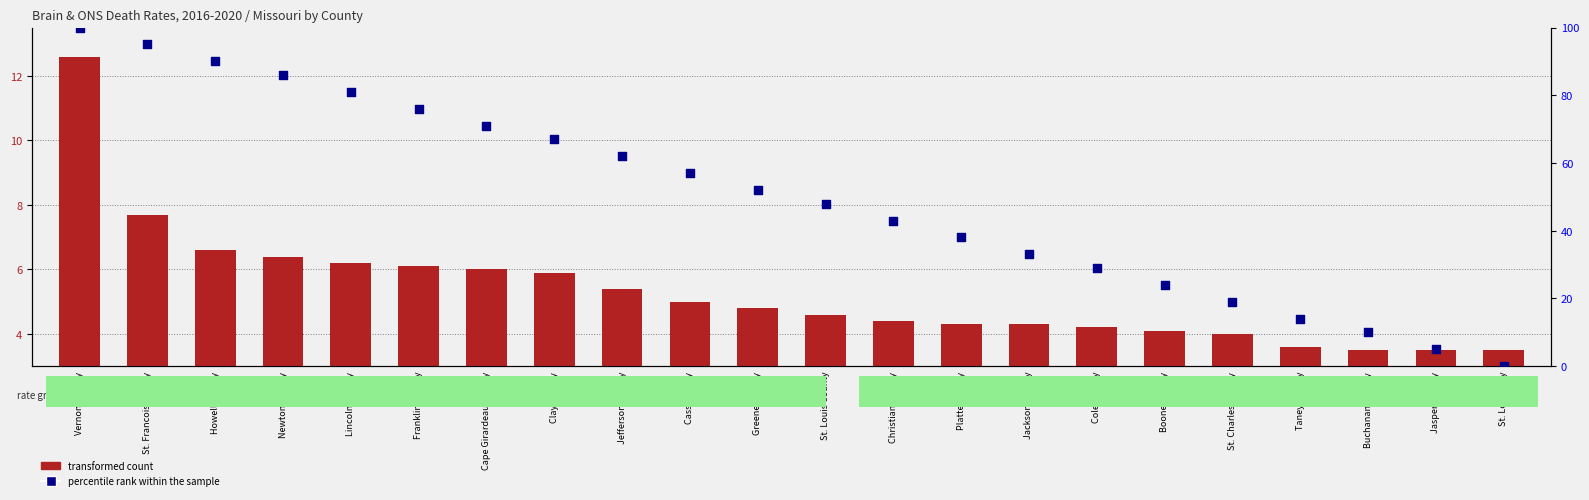

Is the value of transformed count at Greene County greater than the value of percentile rank within the sample at Clay County?

No